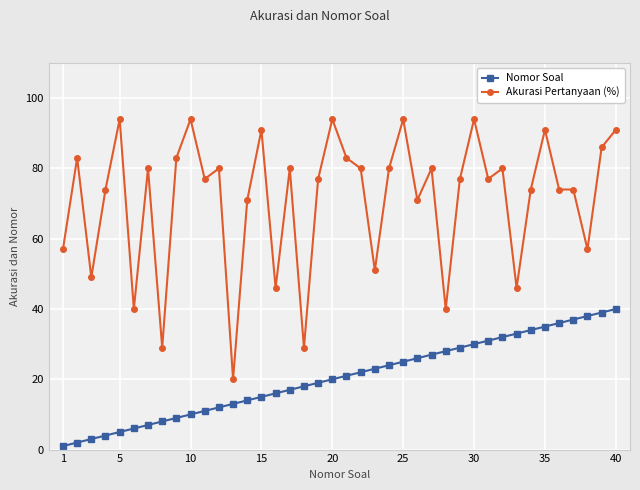

Which series has the largest total across all categories?

Akurasi Pertanyaan (%)